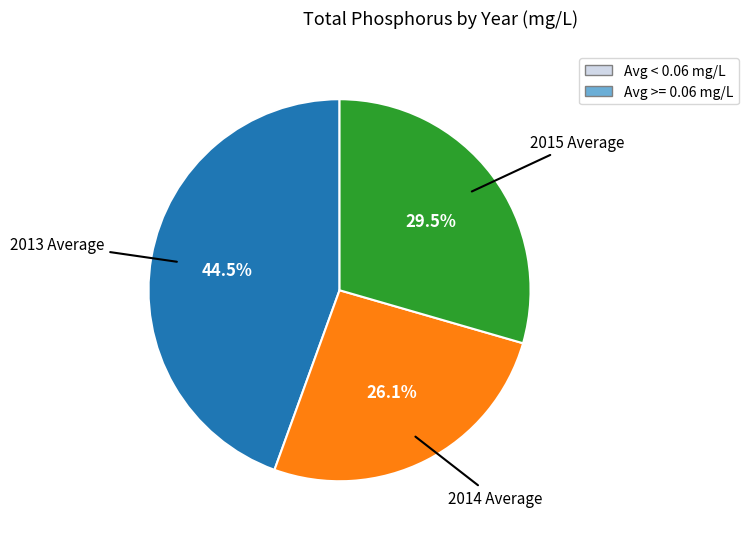

How many slices are in this pie chart?

3